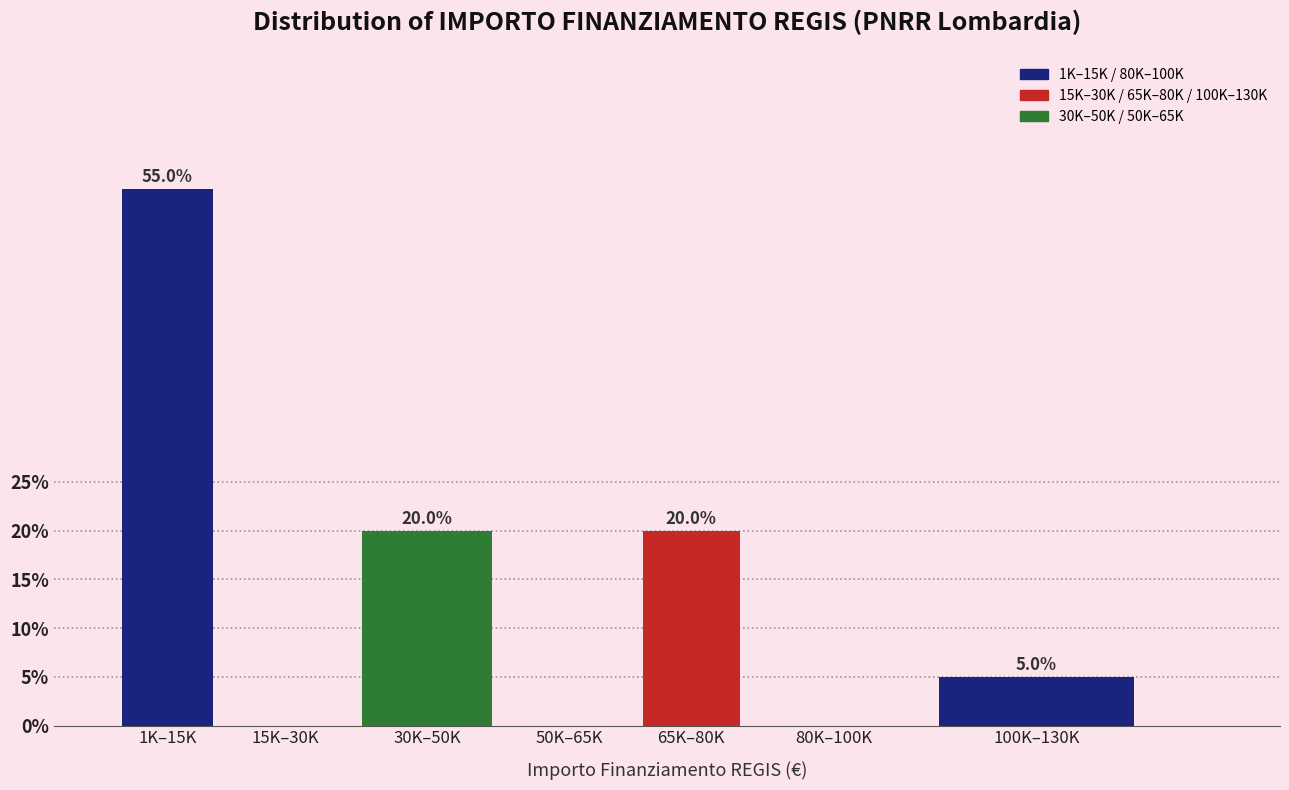

Reading right to left, what are all the values shown in this chart?

100K–130K=5.0	80K–100K=0.0	65K–80K=20.0	50K–65K=0.0	30K–50K=20.0	15K–30K=0.0	1K–15K=55.0